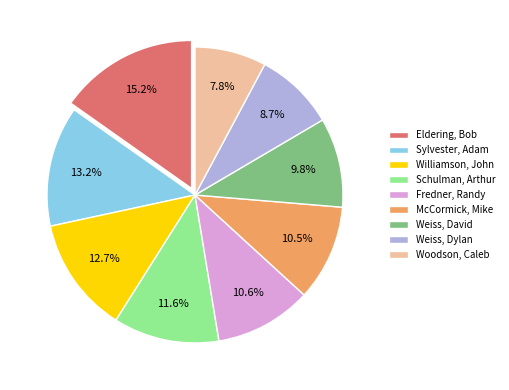

True or false: Fredner, Randy accounts for 11% of the total.

True